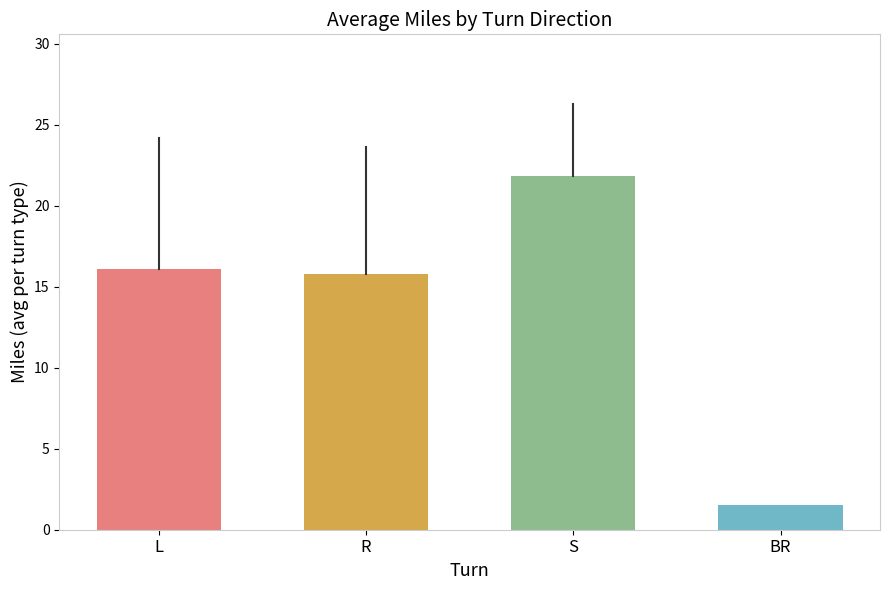

Rank the categories by value from lowest to highest.

BR, R, L, S